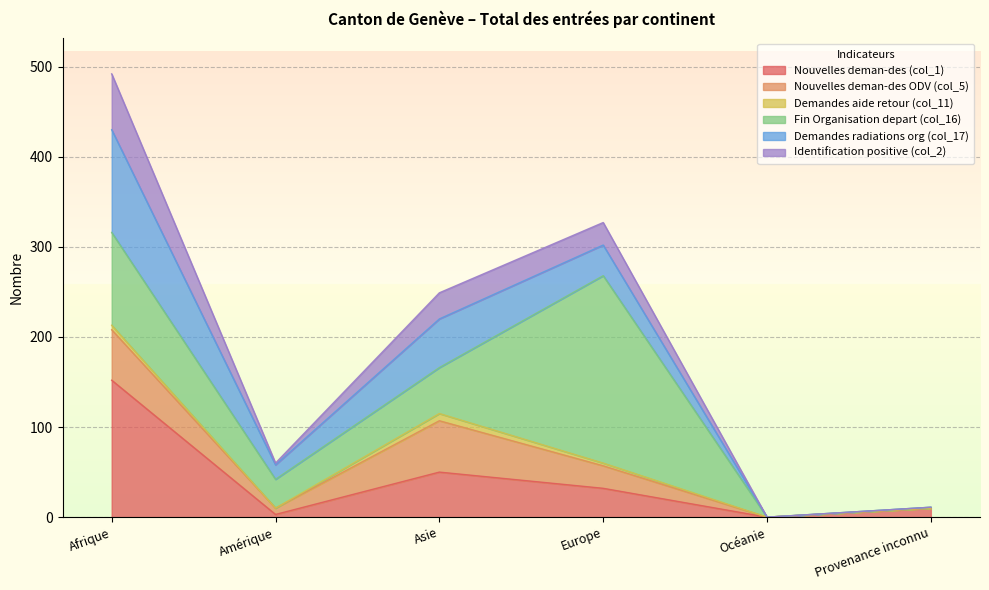

Which category has the highest value in the Nouvelles deman-des (col_1) series?

Afrique